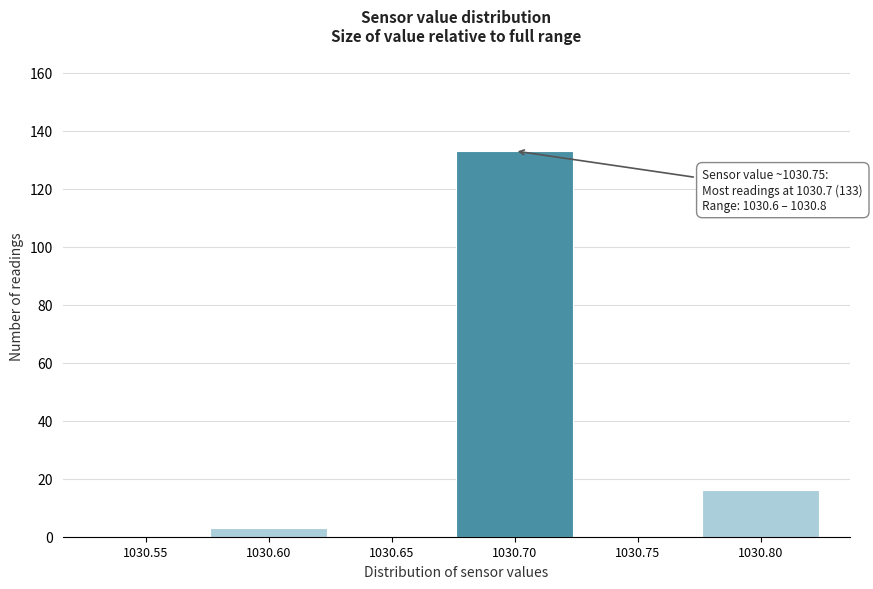

Reading right to left, what are all the values shown in this chart?

1030.80=16	1030.75=0	1030.70=133	1030.65=0	1030.60=3	1030.55=0